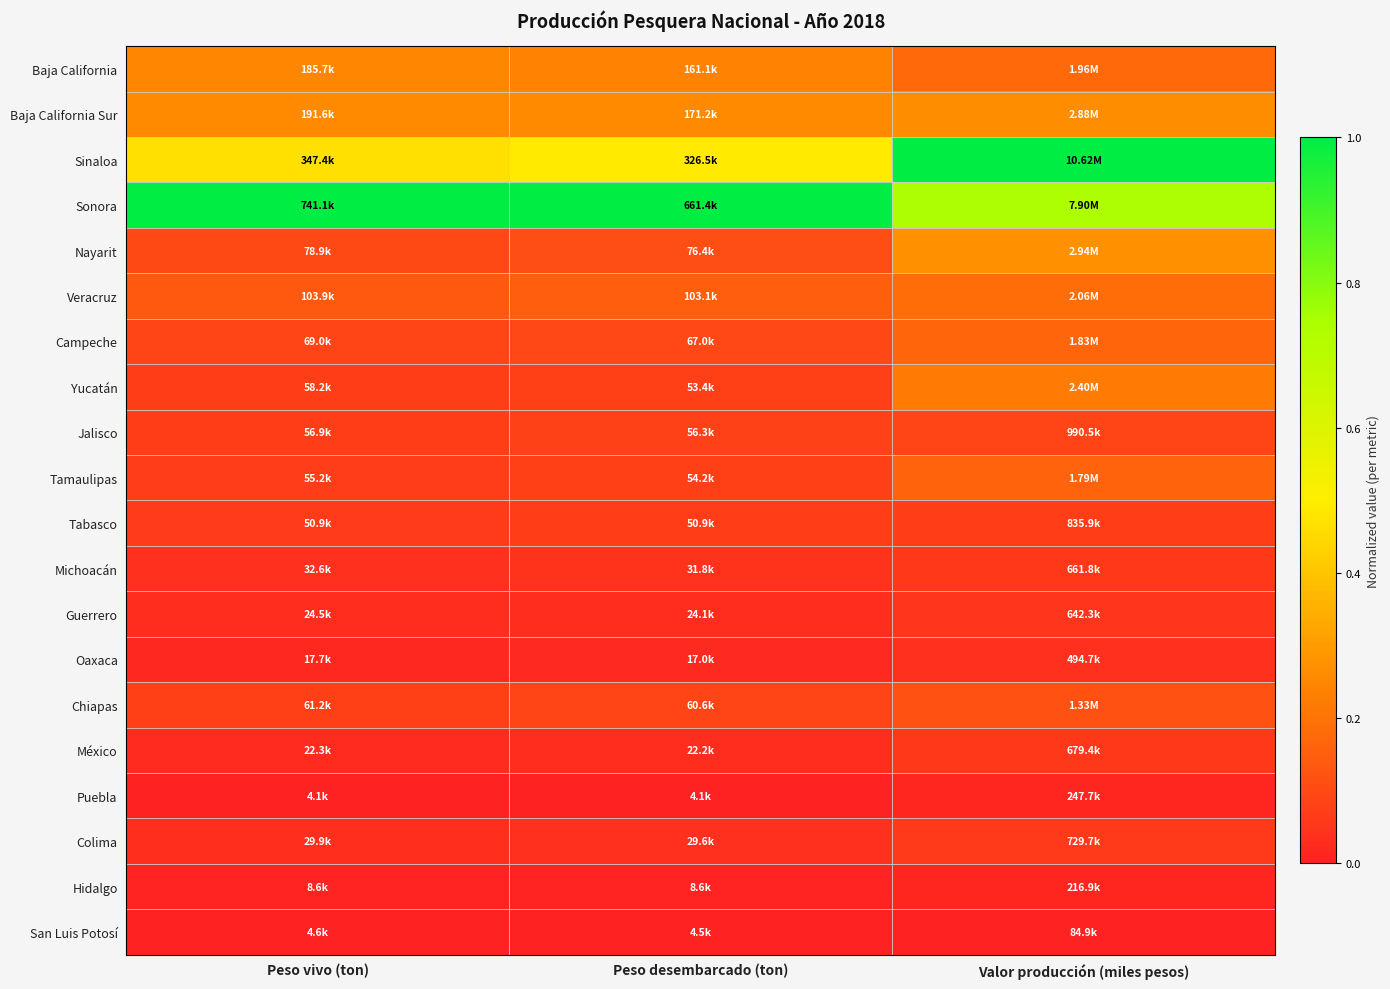

What is the spread (max minus min) of values at Valor producción (miles pesos)?

1.0